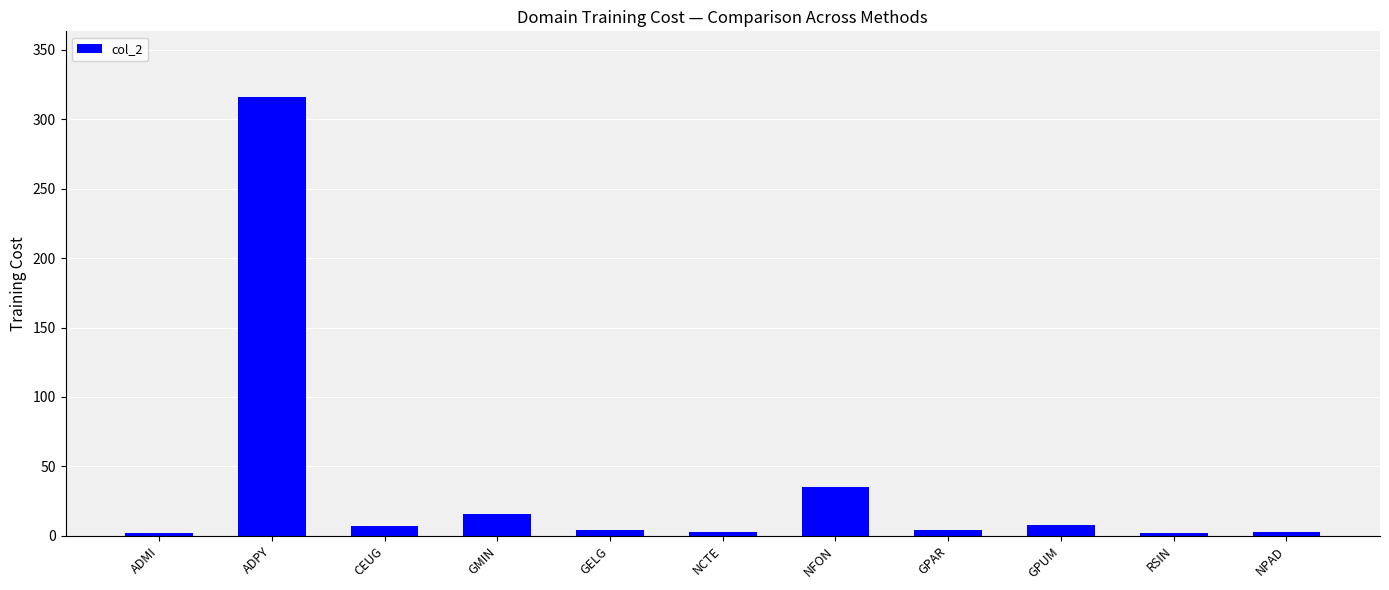

What is the maximum value shown in the chart?

316